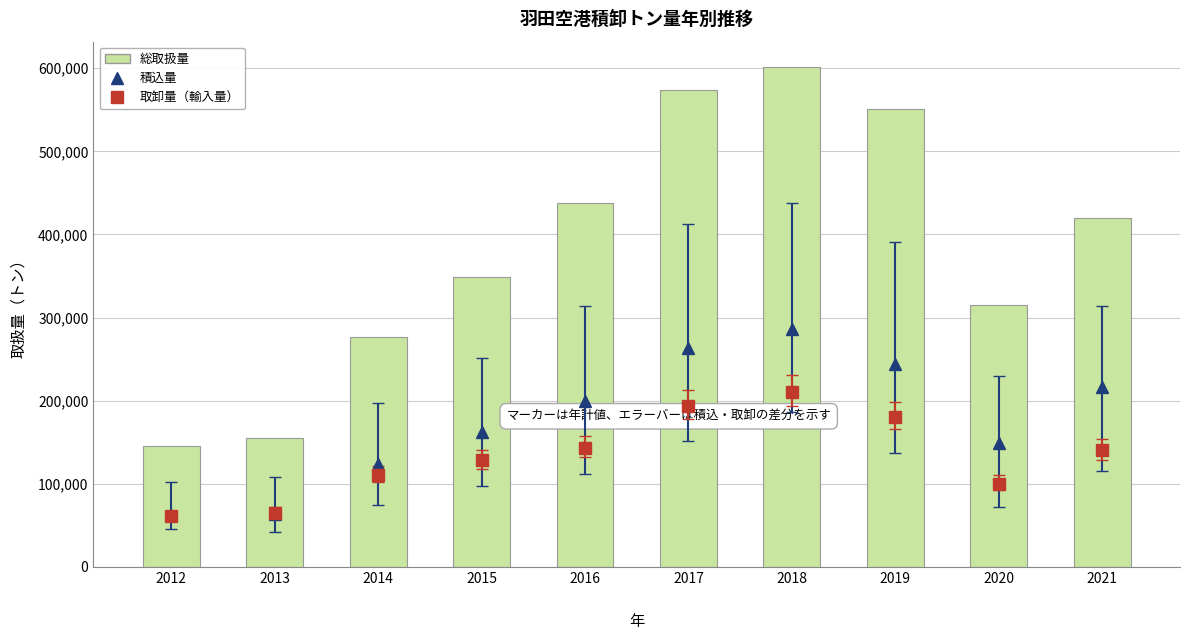

What is the smallest value displayed?

61167